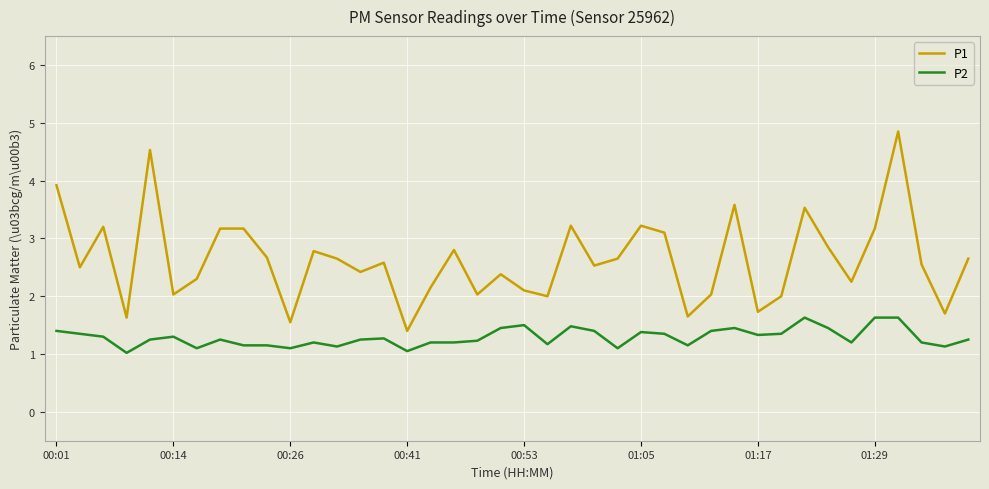

What is the smallest value displayed?

1.0